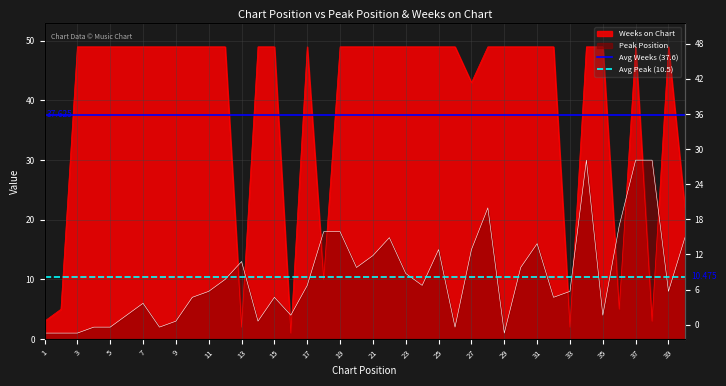

Does the chart display data point markers on the line(s)?

No